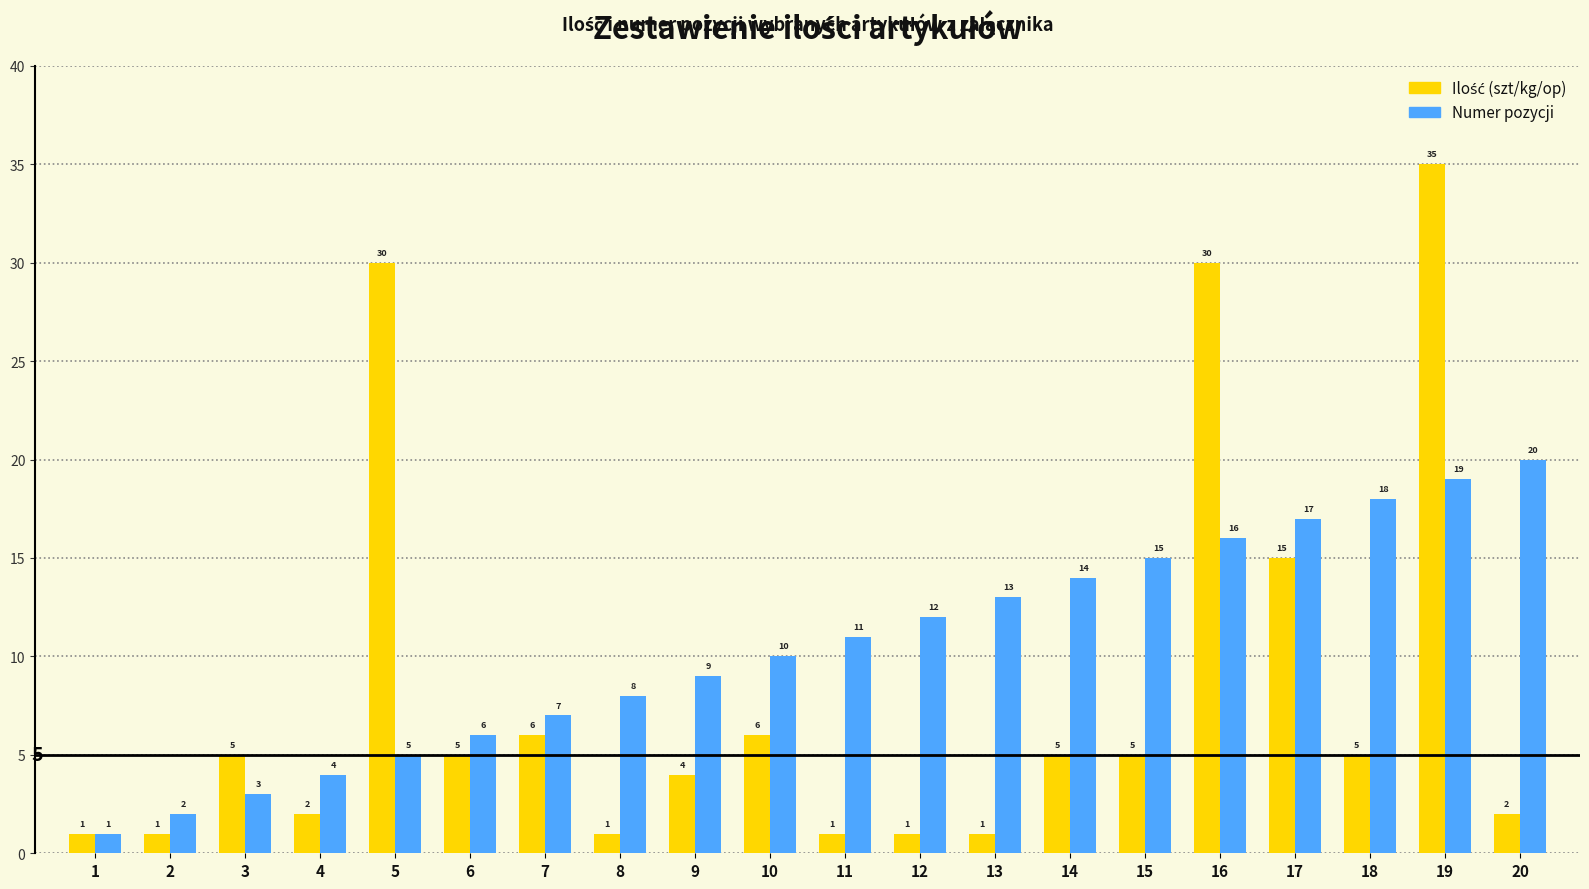

What is the spread (max minus min) of values at 5?

25